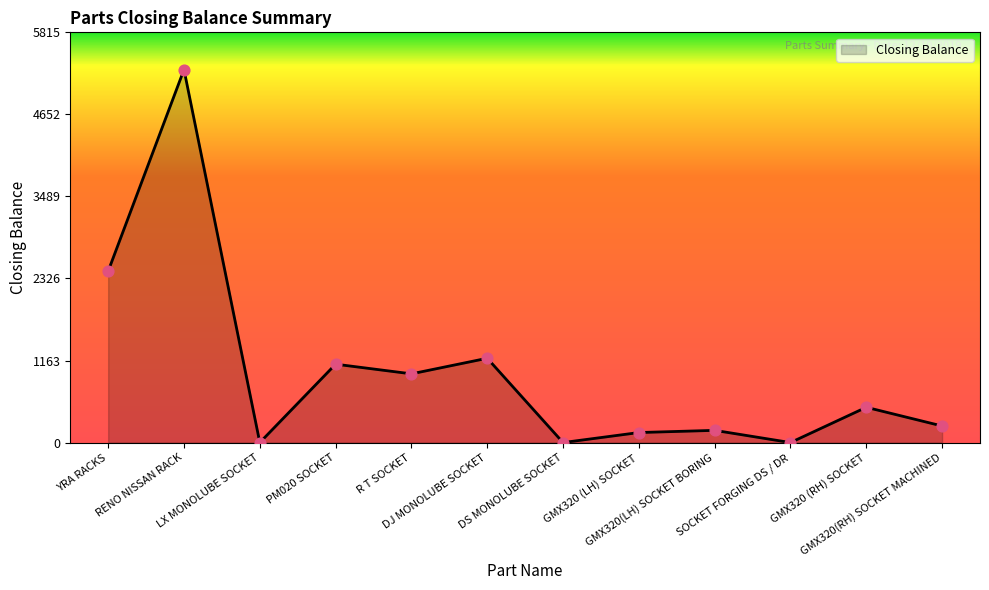

What is the change in value from YRA RACKS to GMX320 (LH) SOCKET?

-2288